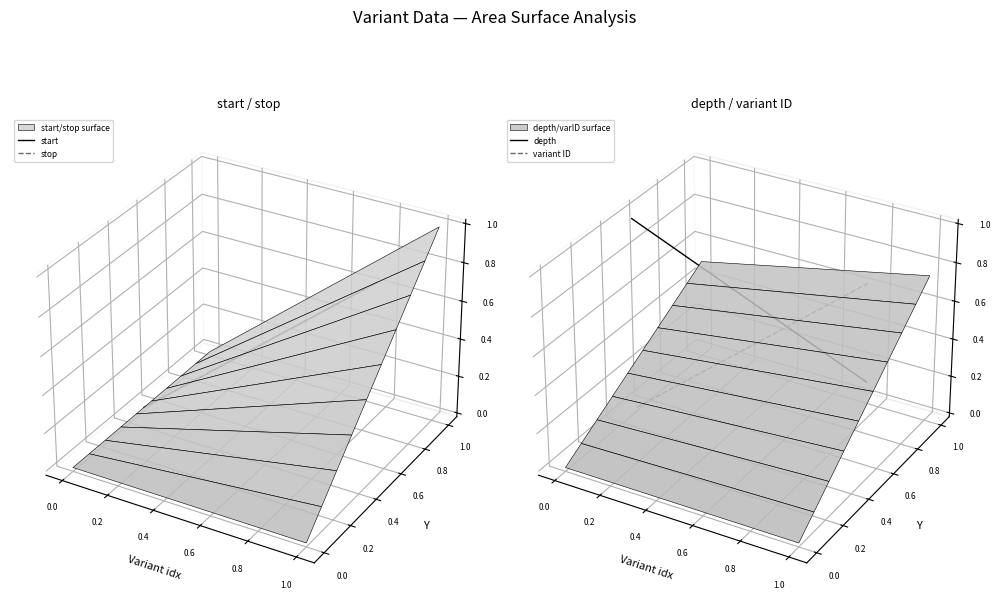

Which series has the largest total across all categories?

depth